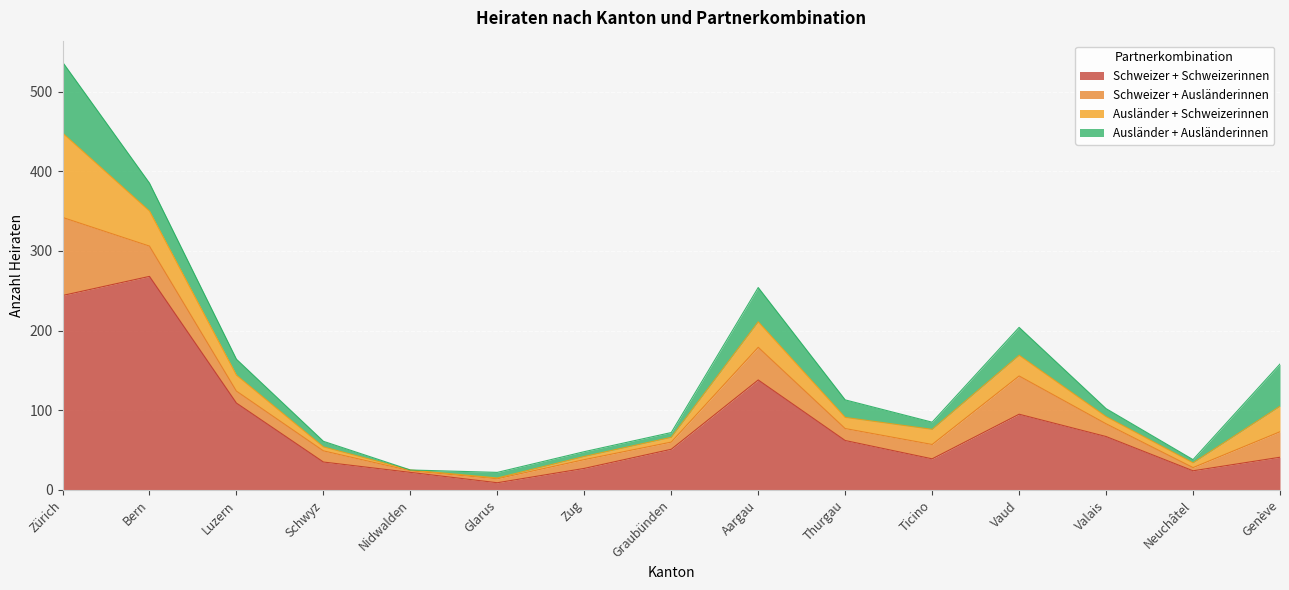

At how many categories does at least one series exceed 220?

2